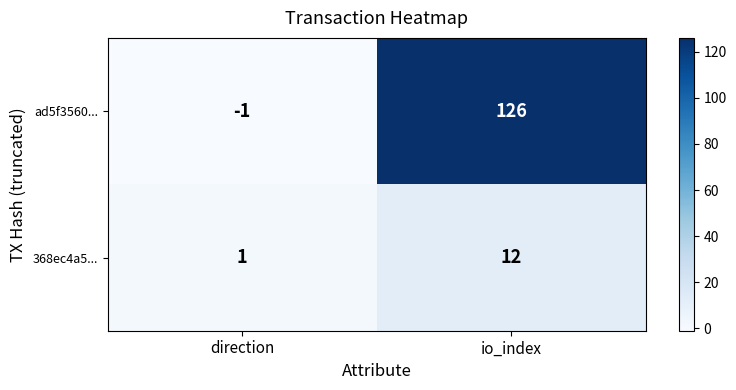

Rank the series by their maximum value, from lowest to highest.

368ec4a5..., ad5f3560...